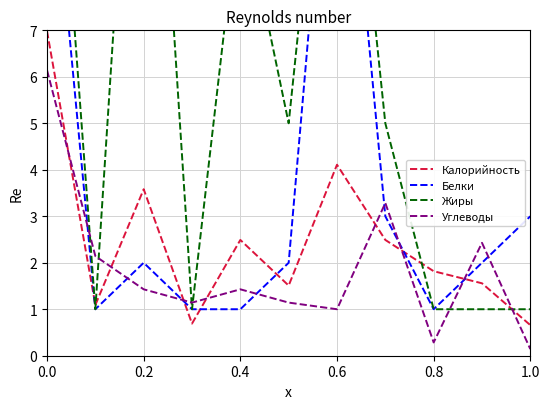

How many interior local peaks does the Калорийность series have?

3